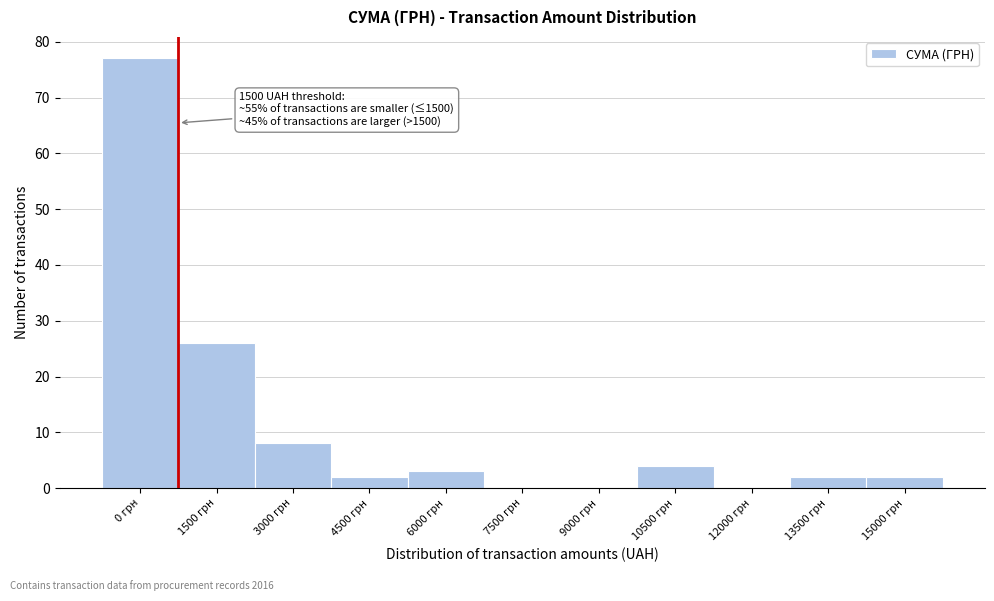

Reading left to right, list all the values displayed in this chart.

0 грн=77	1500 грн=26	3000 грн=8	4500 грн=2	6000 грн=3	7500 грн=0	9000 грн=0	10500 грн=4	12000 грн=0	13500 грн=2	15000 грн=2